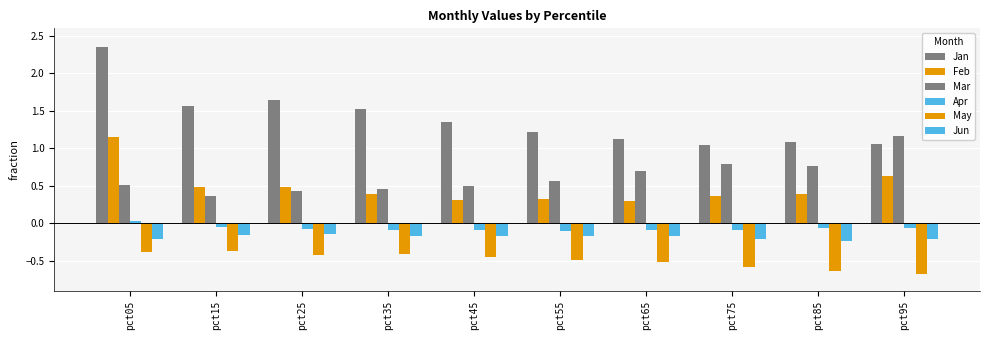

At which label does Jun reach its minimum?

pct85